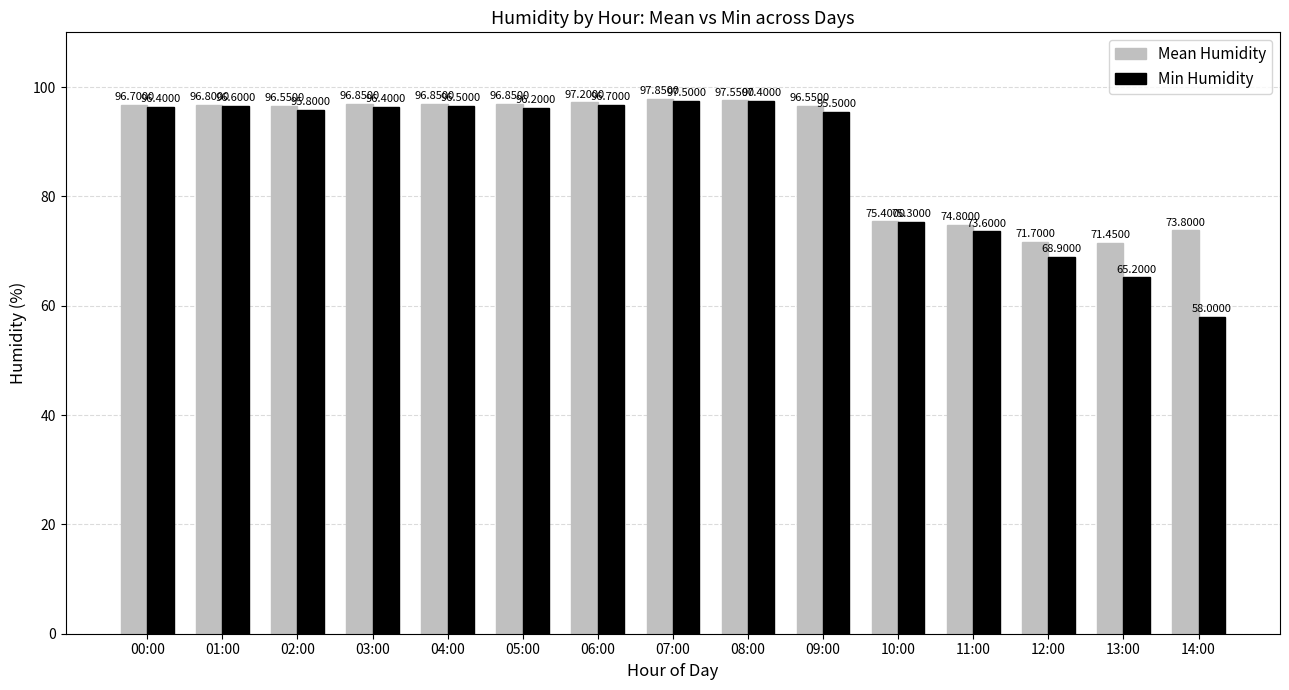

Rank the series at 00:00 from highest to lowest value.

Mean Humidity, Min Humidity